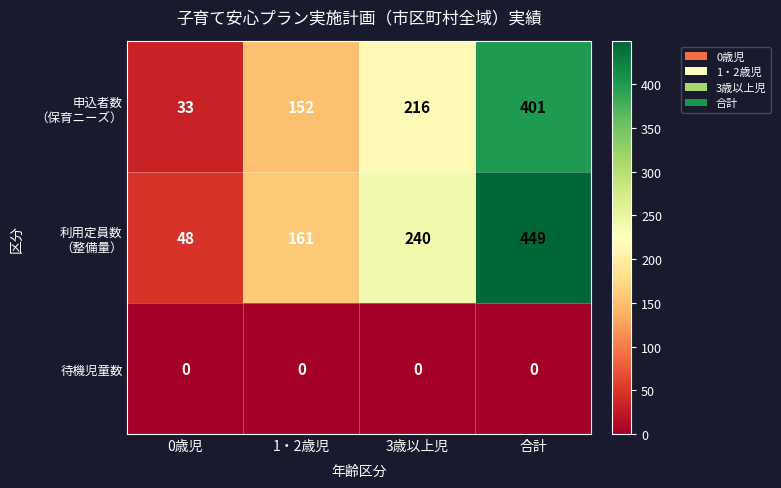

What is the total value across all series at 合計?

850